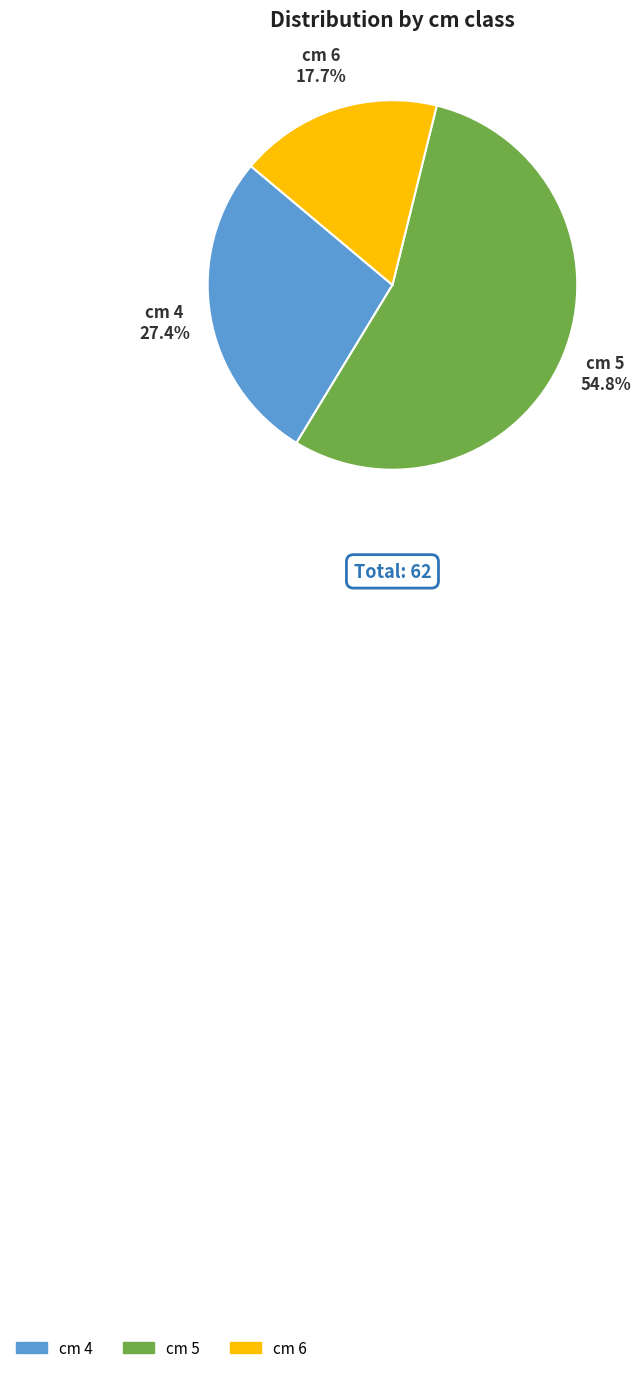

Does any single category account for the majority?

Yes